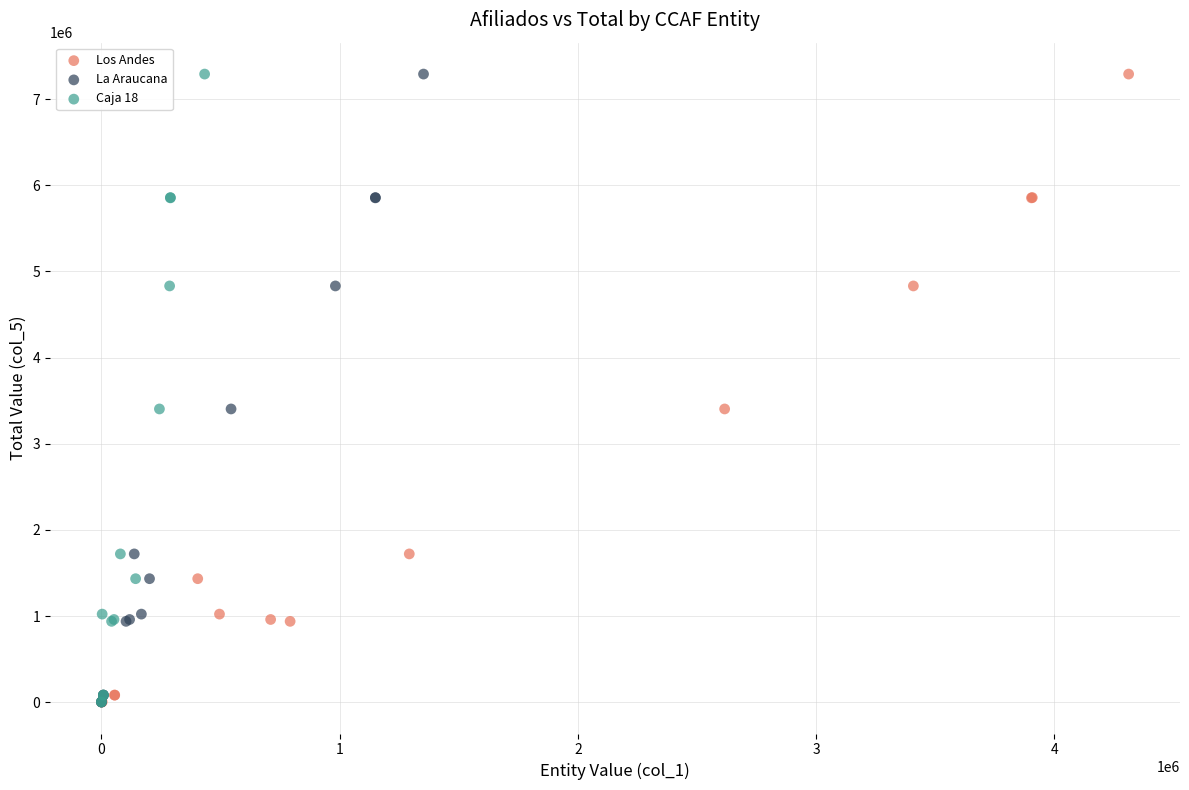

What are all the series names shown in the legend?

Los Andes, La Araucana, Caja 18